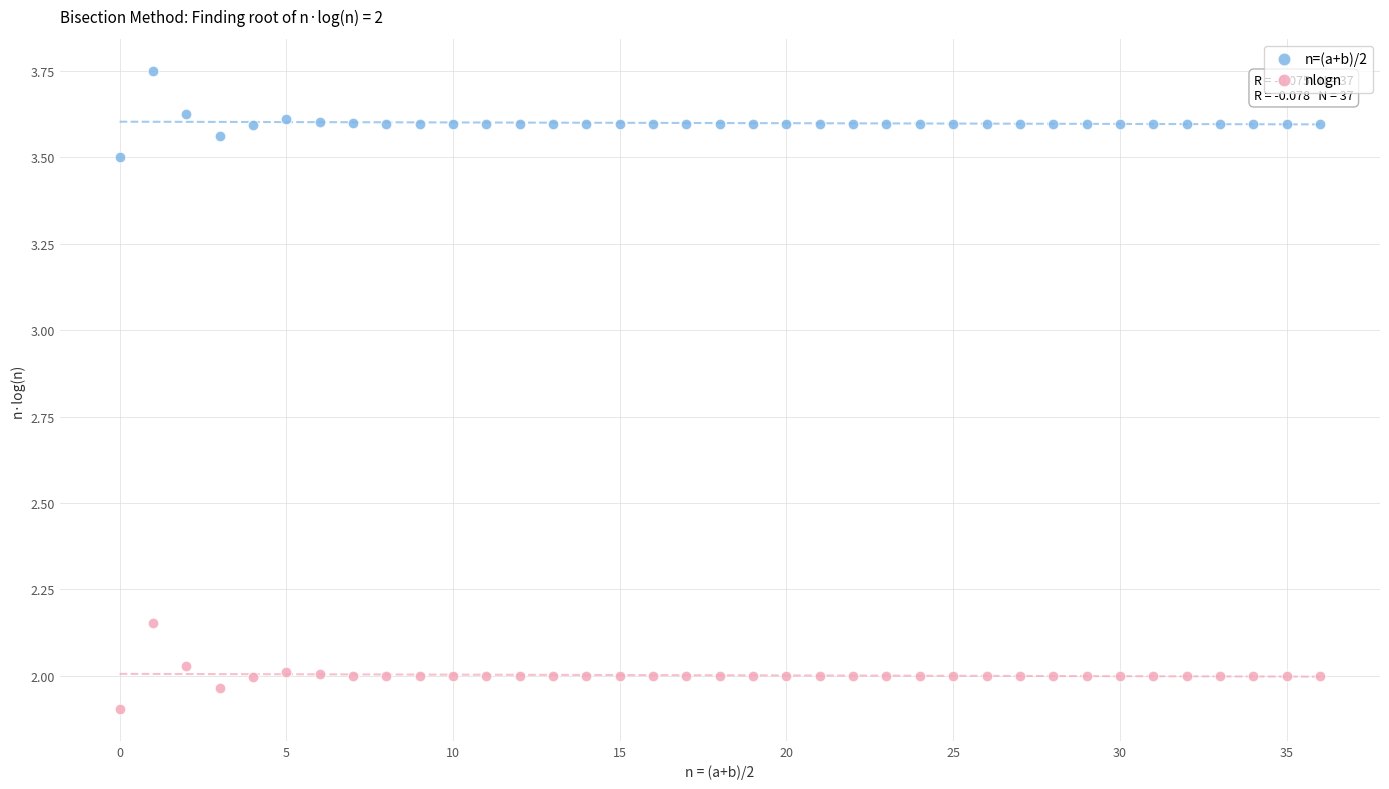

Which series contains the lowest Y value?

nlogn